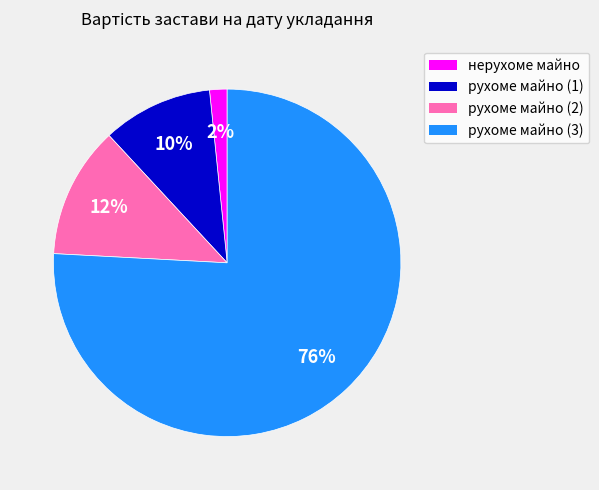

What is the smallest slice in the pie chart?

нерухоме майно